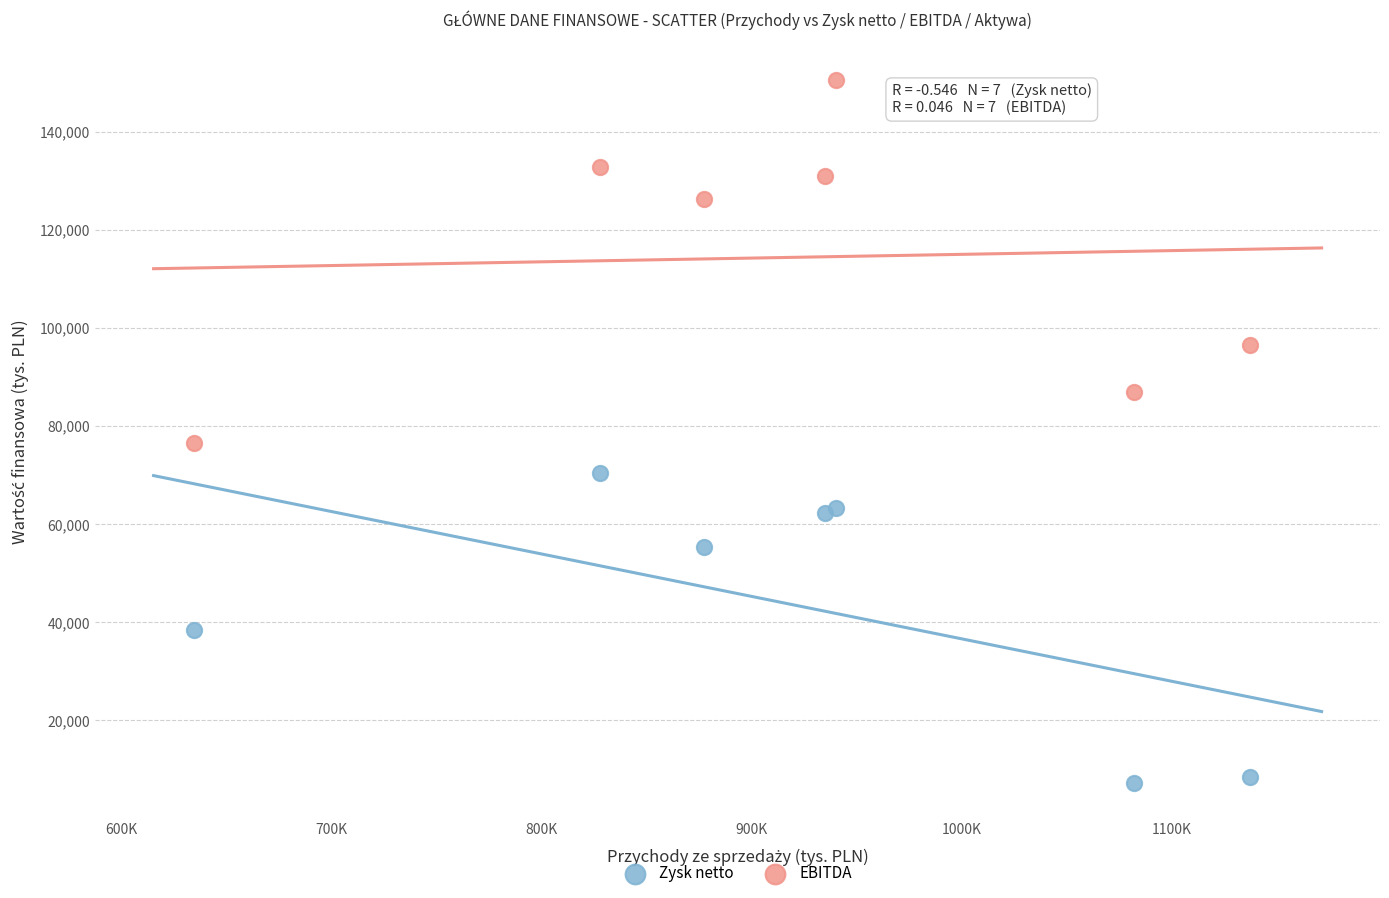

In the EBITDA series, what Y value is closest to 113579?

126288